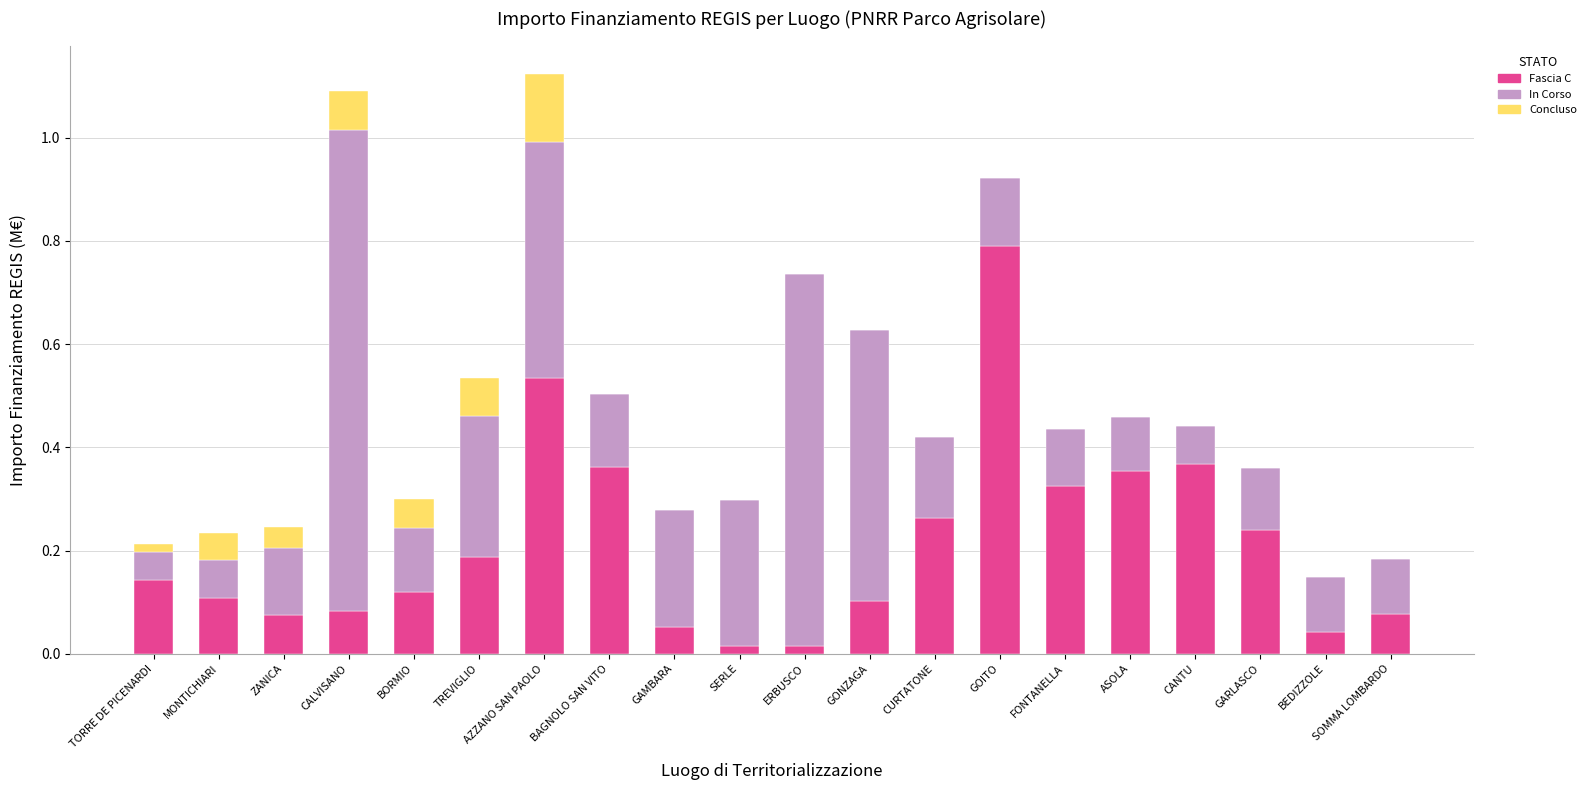

True or false: Fascia C has a value of 0.0 at SERLE.

True